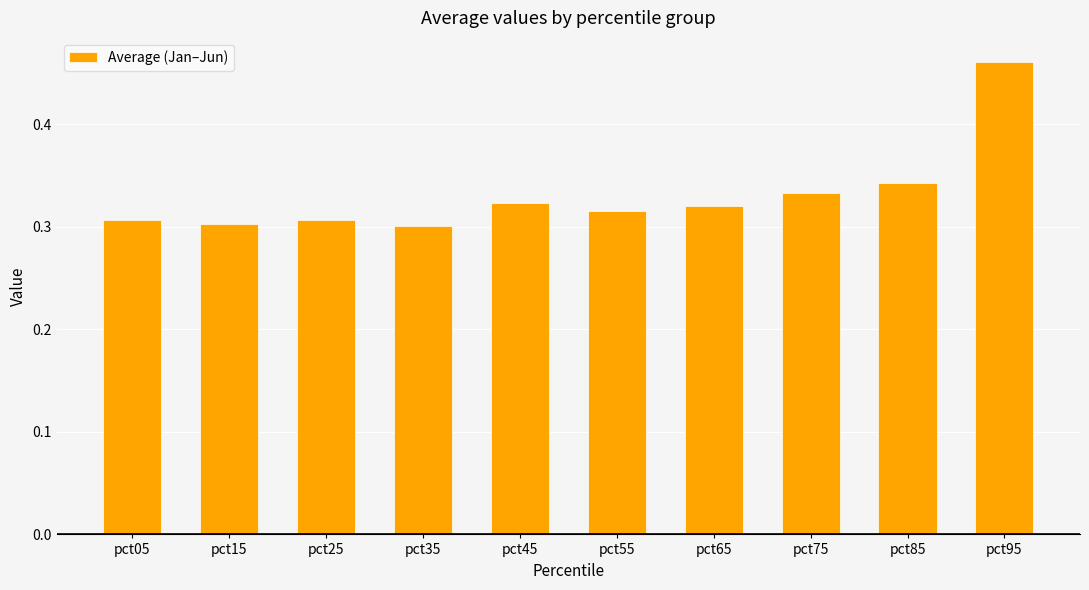

What is the difference between the values at pct85 and pct95?

0.1